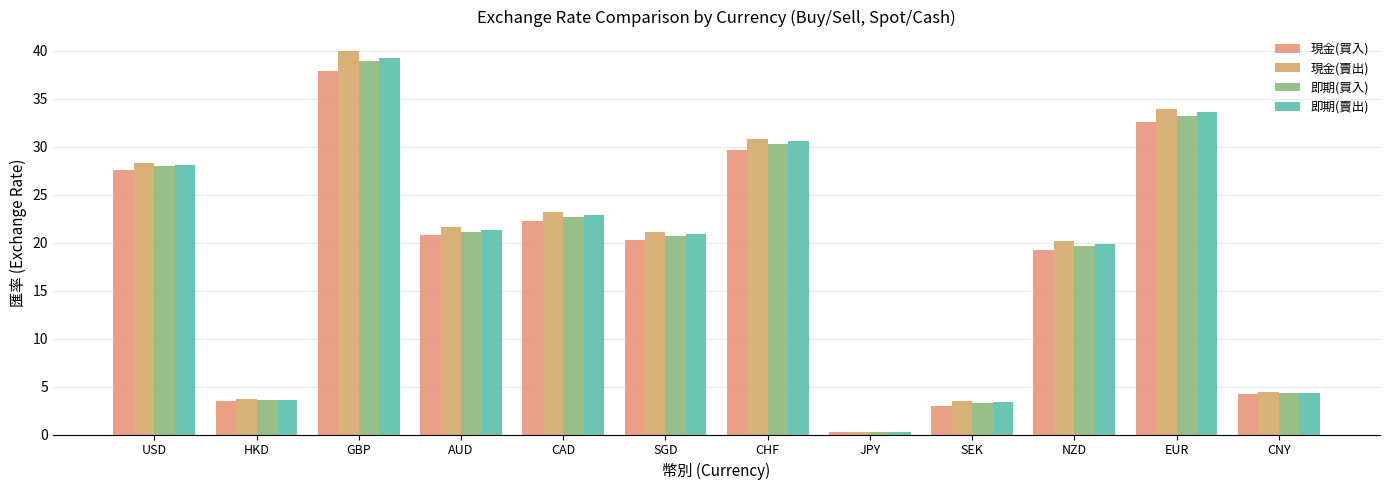

What is the value of the 現金(買入) bar at the 5th from the left?

22.3